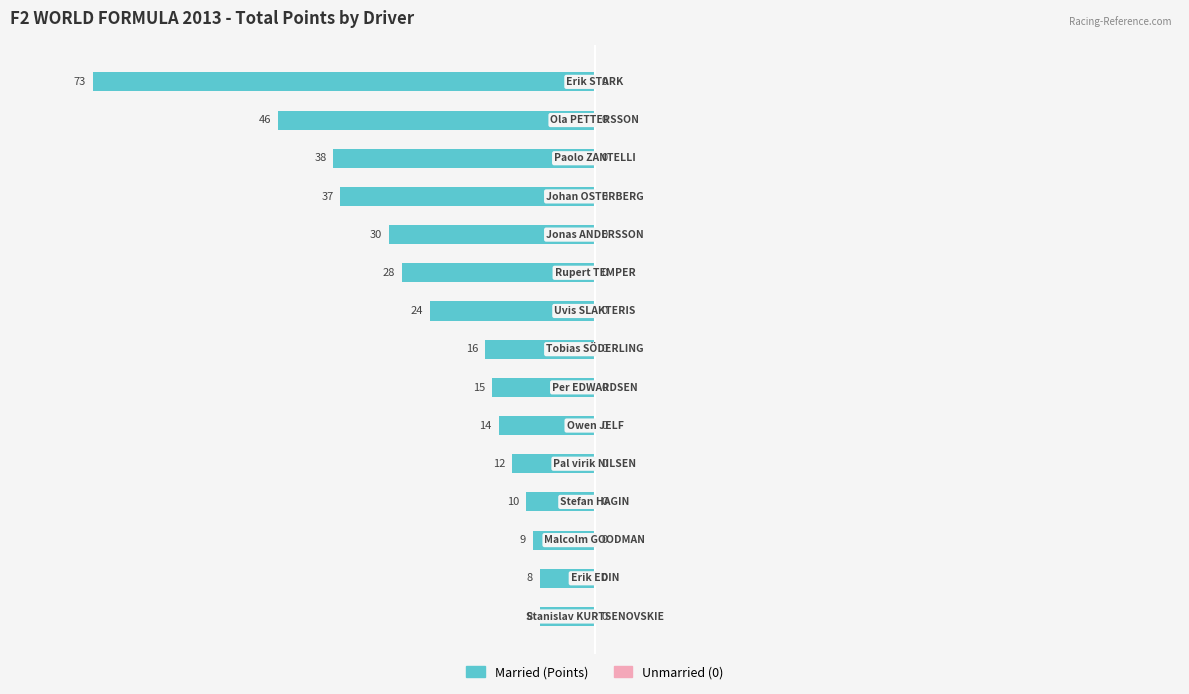

How many bars are there in total?

15